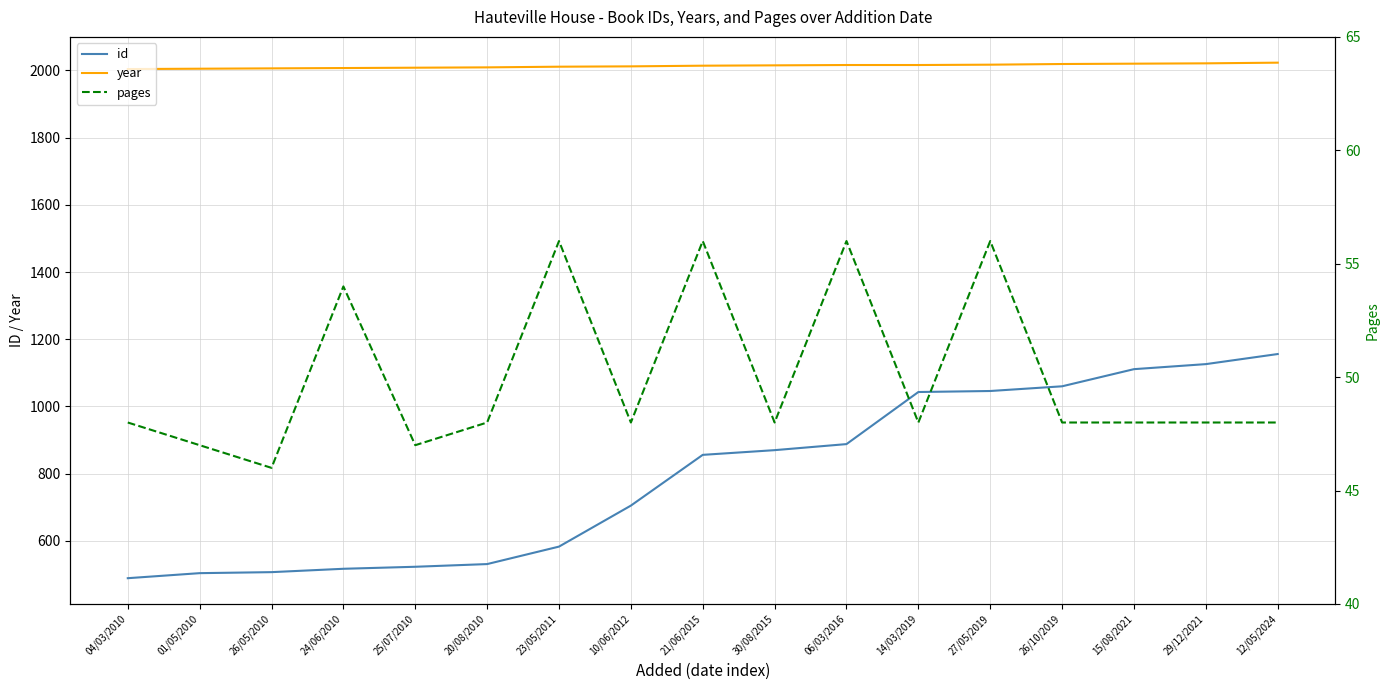

What are all the series names shown in the legend?

id, year, pages